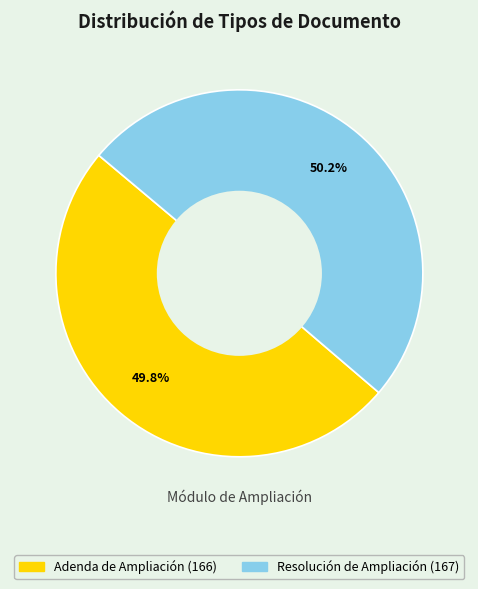

Count the number of slices in the pie.

2